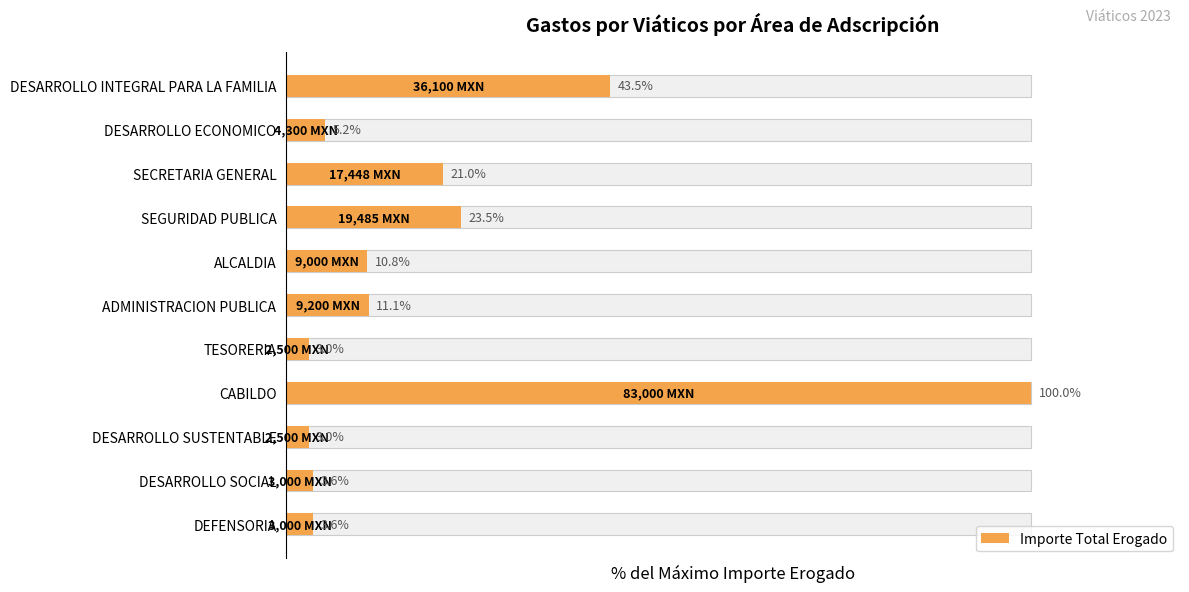

What is the value of the 3rd bar from the left?

21.0